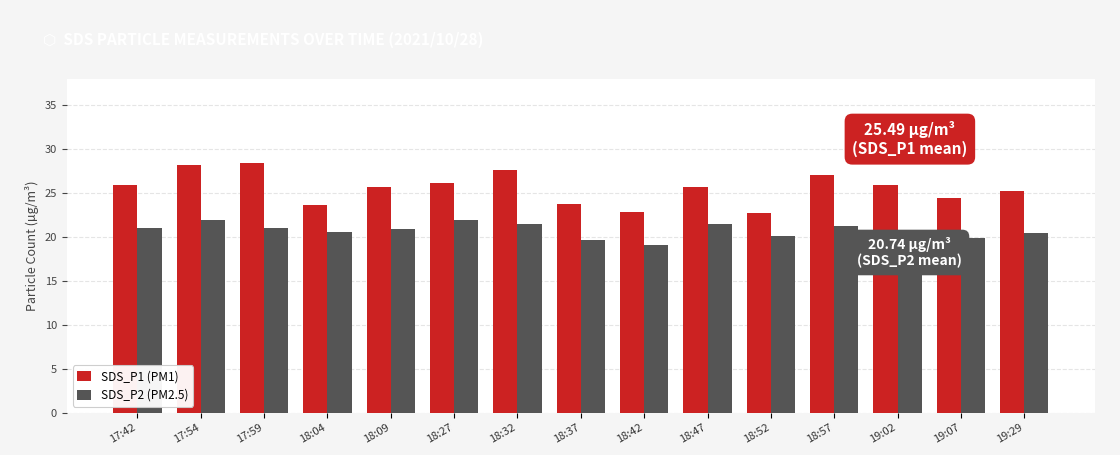

The value of SDS_P1 (PM1) at 18:32 is 44.2. True or false?

False